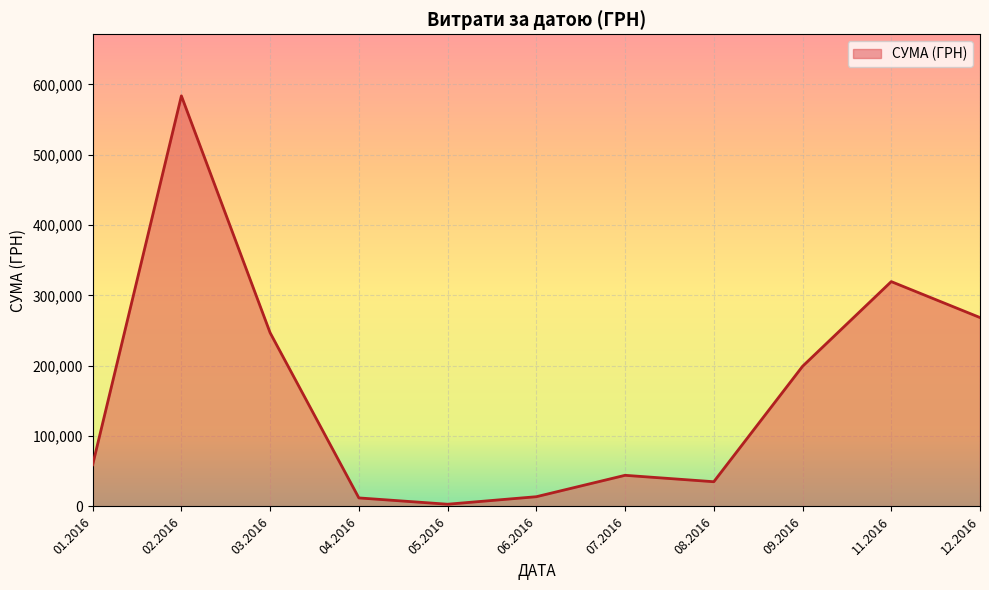

What is the difference between the maximum and minimum values?

580399.0